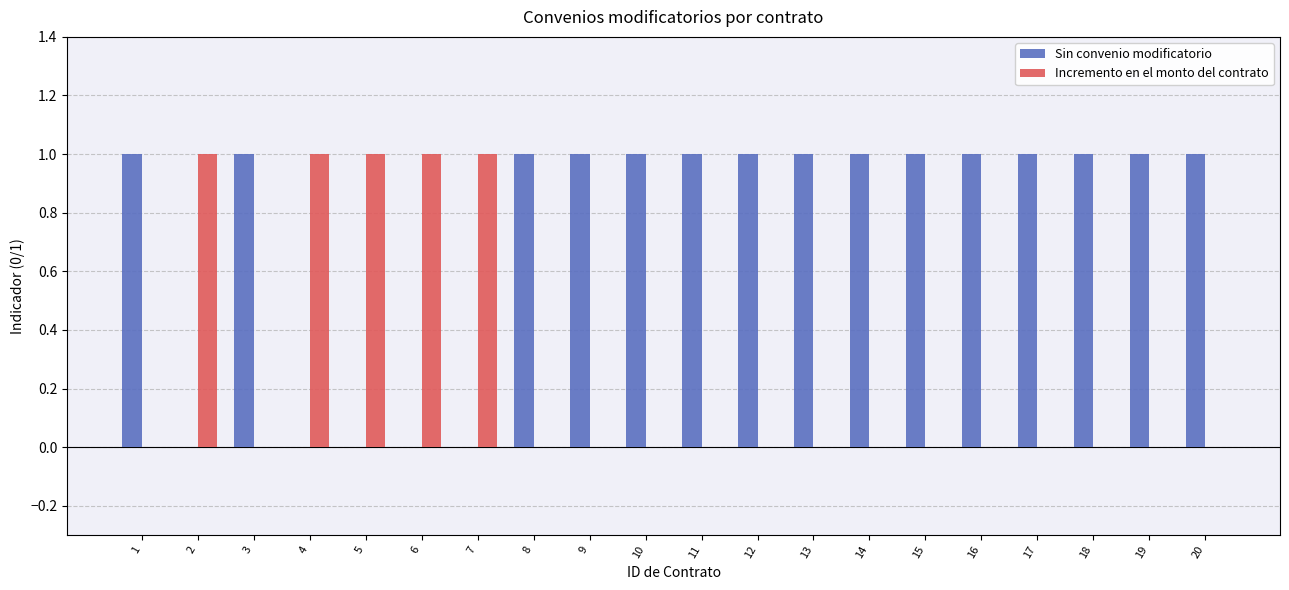

Is it true that Incremento en el monto del contrato equals 1 at 7?

True